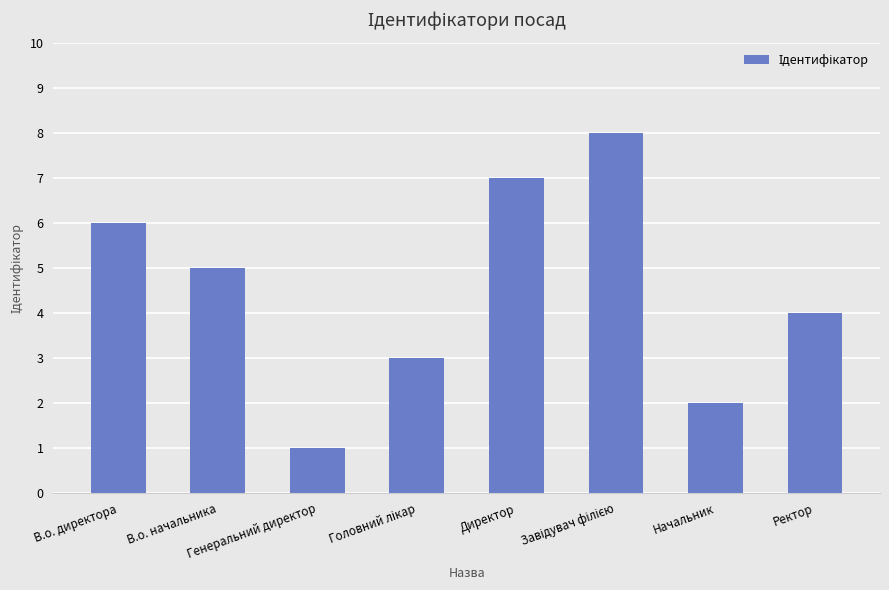

What is the difference between the maximum and minimum values?

7